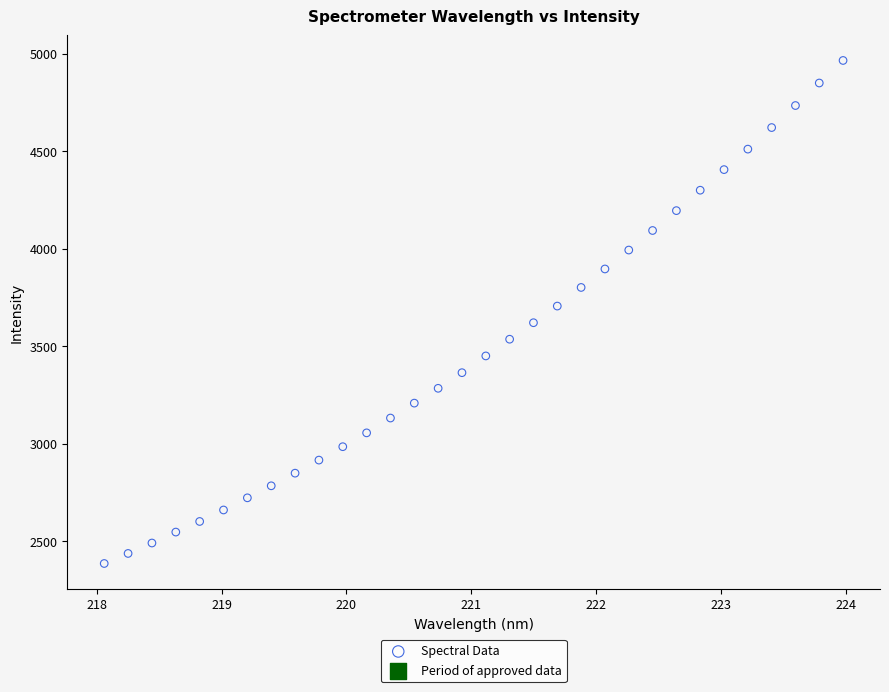

What is the range of X values (max minus min)?

5.9